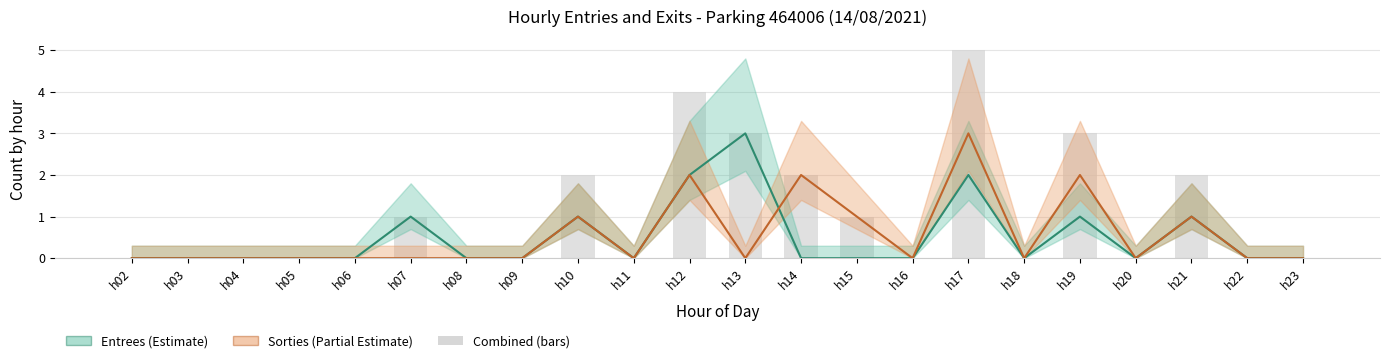

What is the highest value of the Entrees series?

3